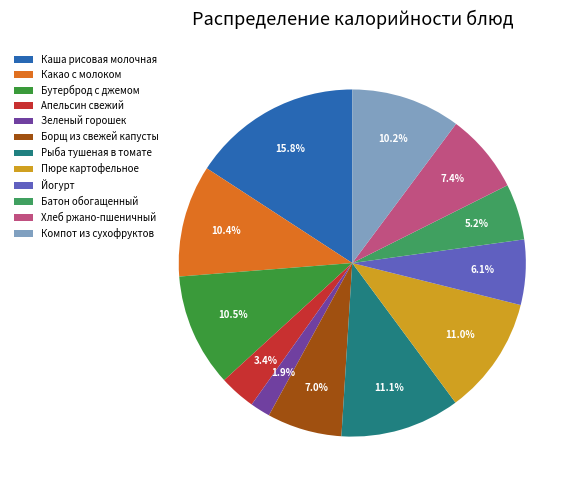

Which has a higher value, Батон обогащенный or Каша рисовая молочная?

Каша рисовая молочная